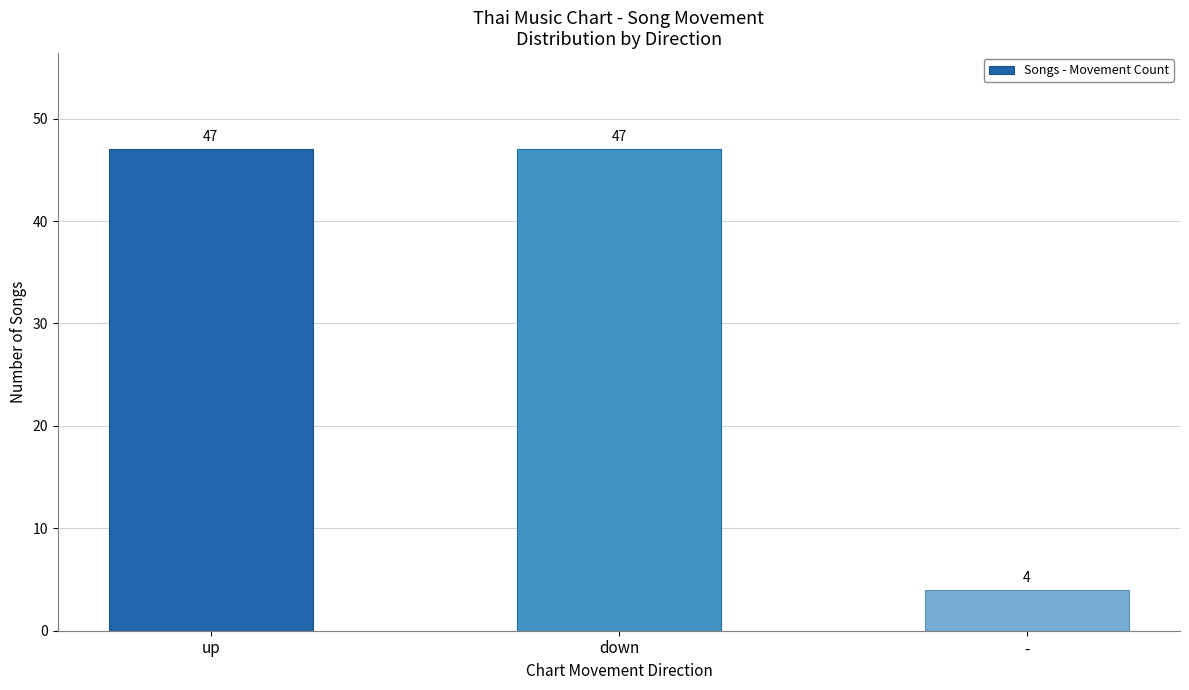

True or false: the data shows 72 at down.

False